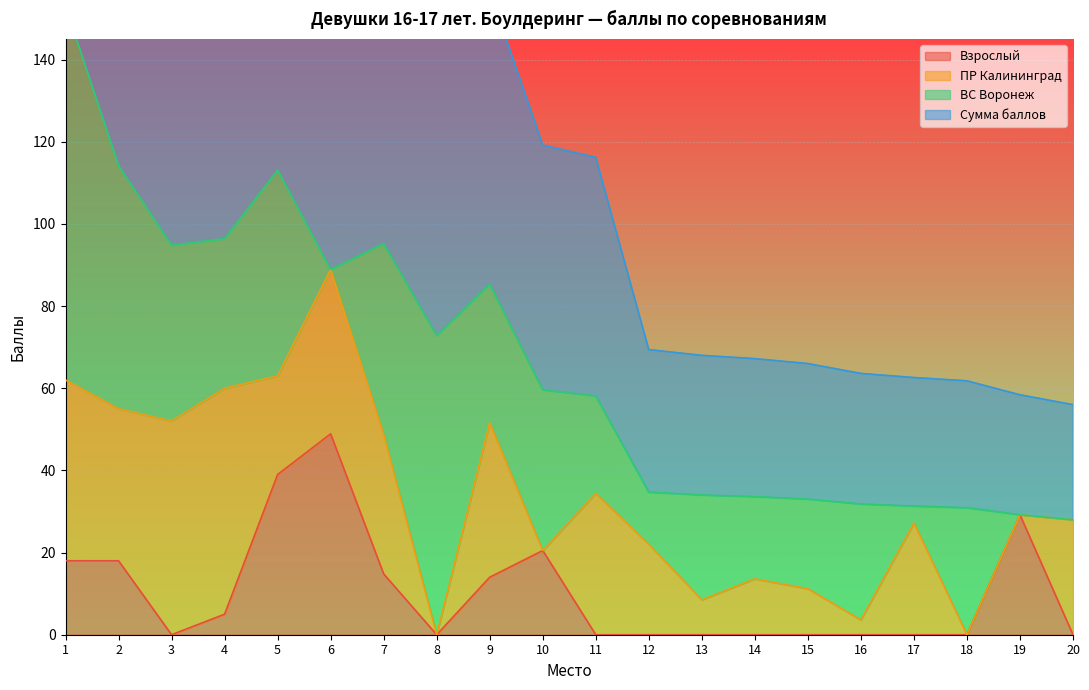

What is the highest value of the Взрослый series?

48.9